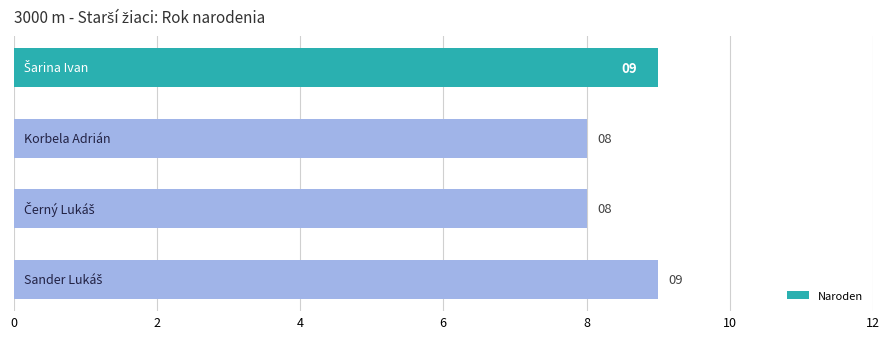

Are the bars horizontal?

Yes